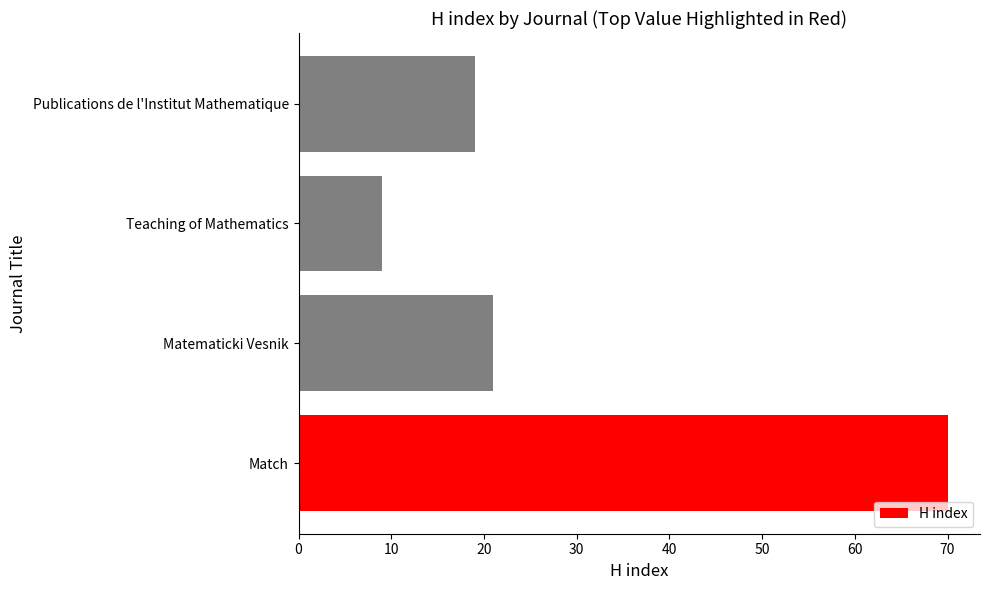

What is the average value?

30